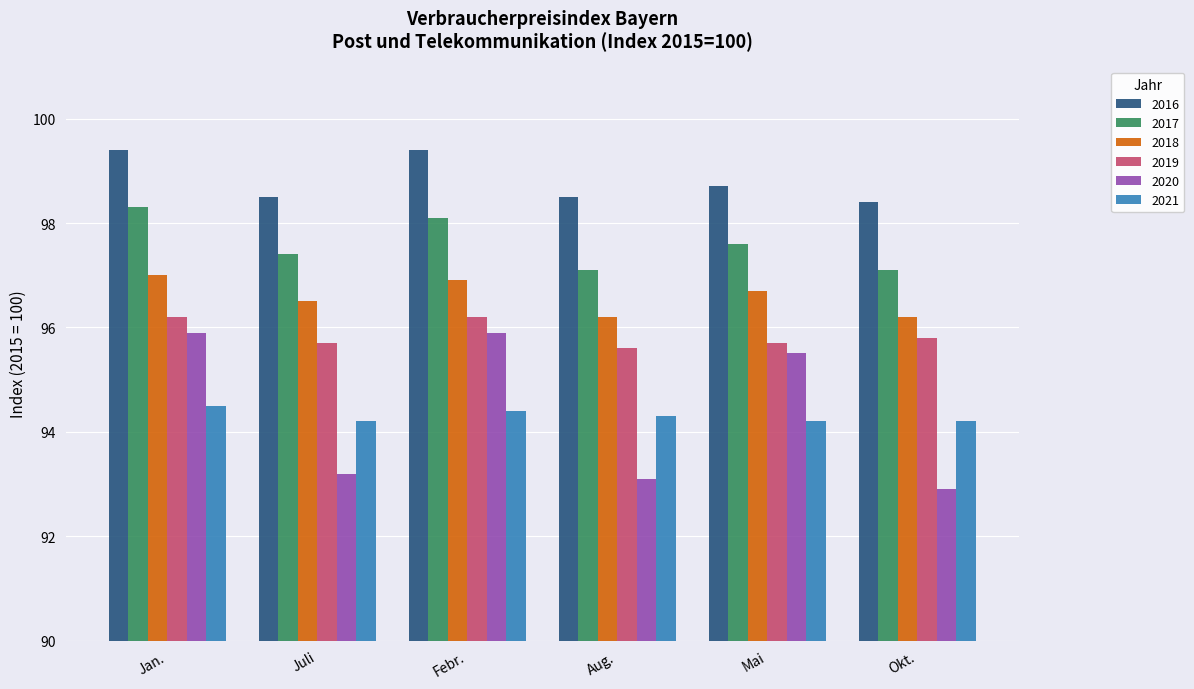

List the series in order of their peak value, lowest first.

2021, 2020, 2019, 2018, 2017, 2016